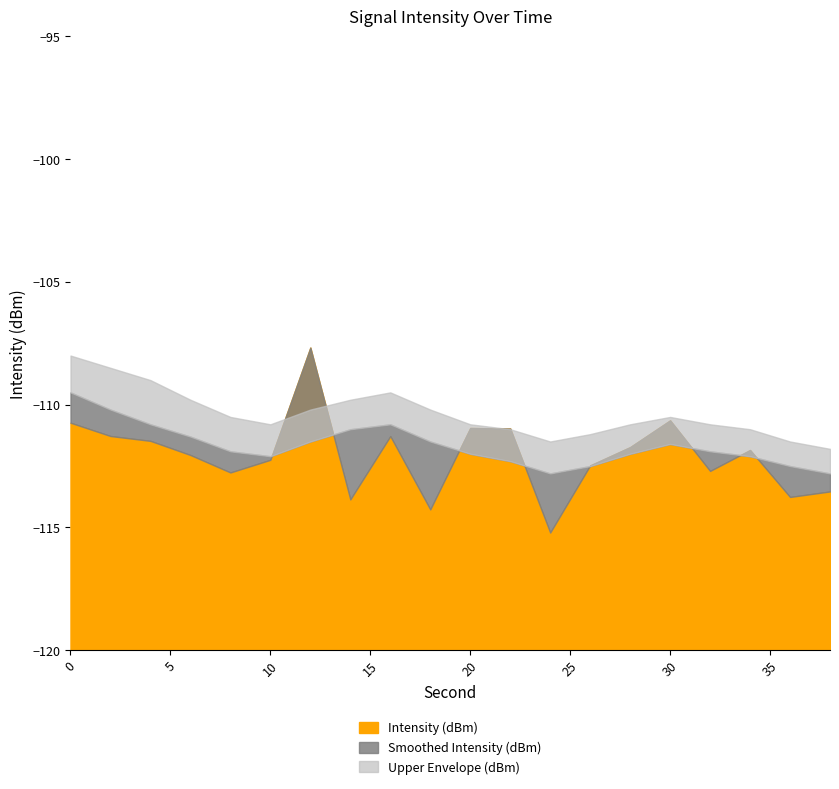

Which series ends up on top after the final intersection of intensity_upper and intensity(dBm)?

intensity_upper